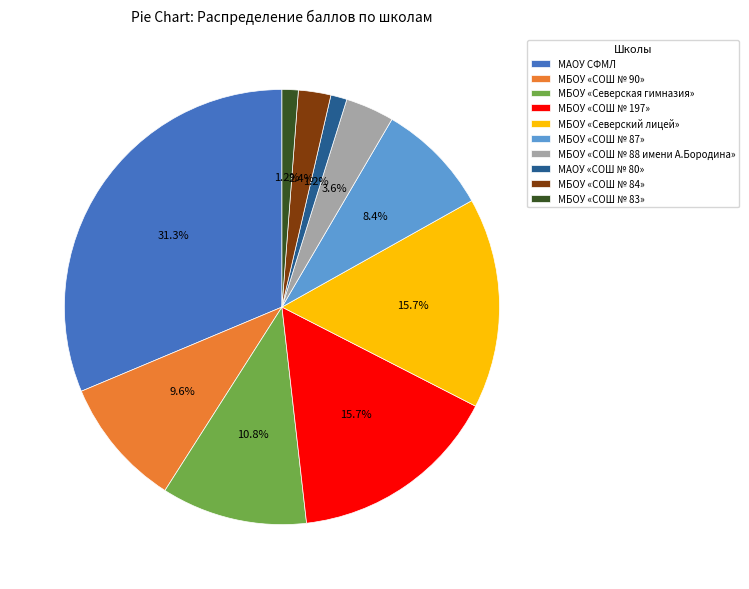

To the nearest percent, what portion does МАОУ «СОШ № 80» represent?

1%